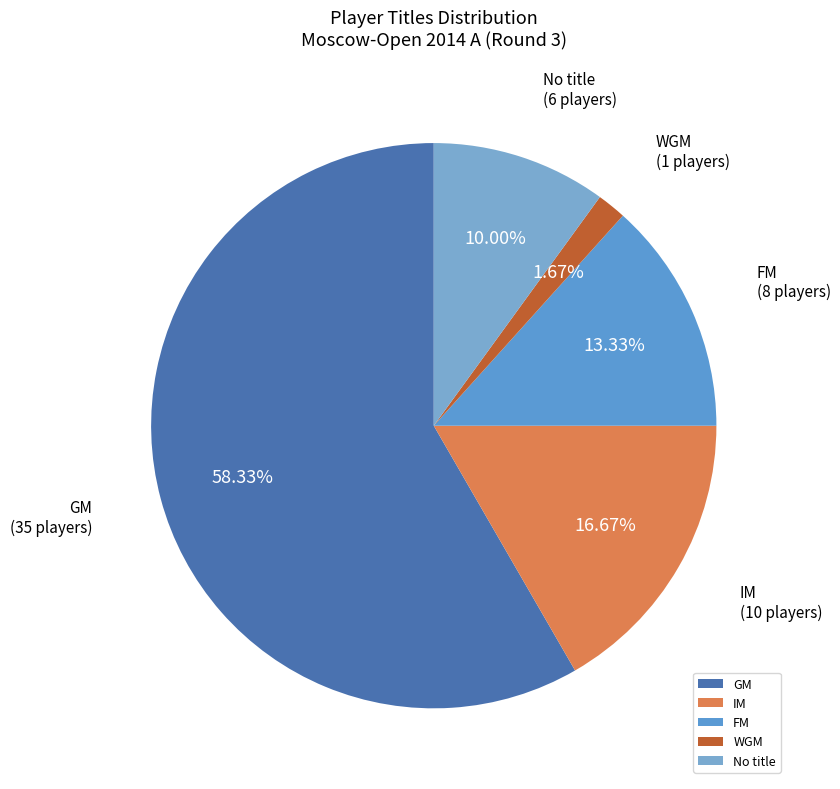

How many slices are in this pie chart?

5